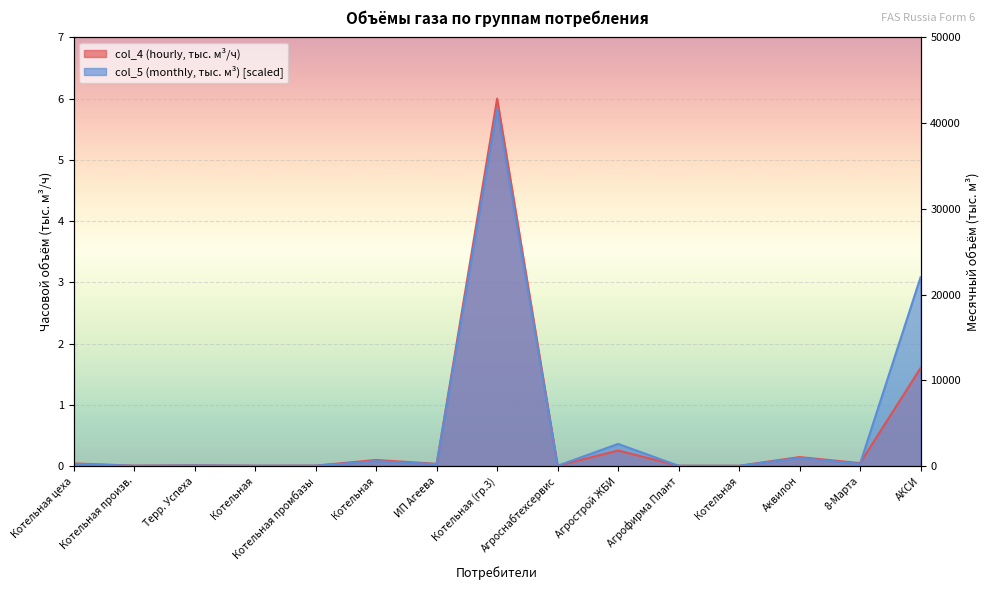

Reading left to right, what are all the values shown in this chart?

col_4 (hourly): 0.0	0.0	0.0	0.0	0.0	0.1	0.0	6.0	0.0	0.3	0.0	0.0	0.1	0.0	1.6
col_5 (monthly): 0.0	0.0	0.0	0.0	0.0	0.1	0.0	5.8	0.0	0.4	0.0	0.0	0.1	0.0	3.1